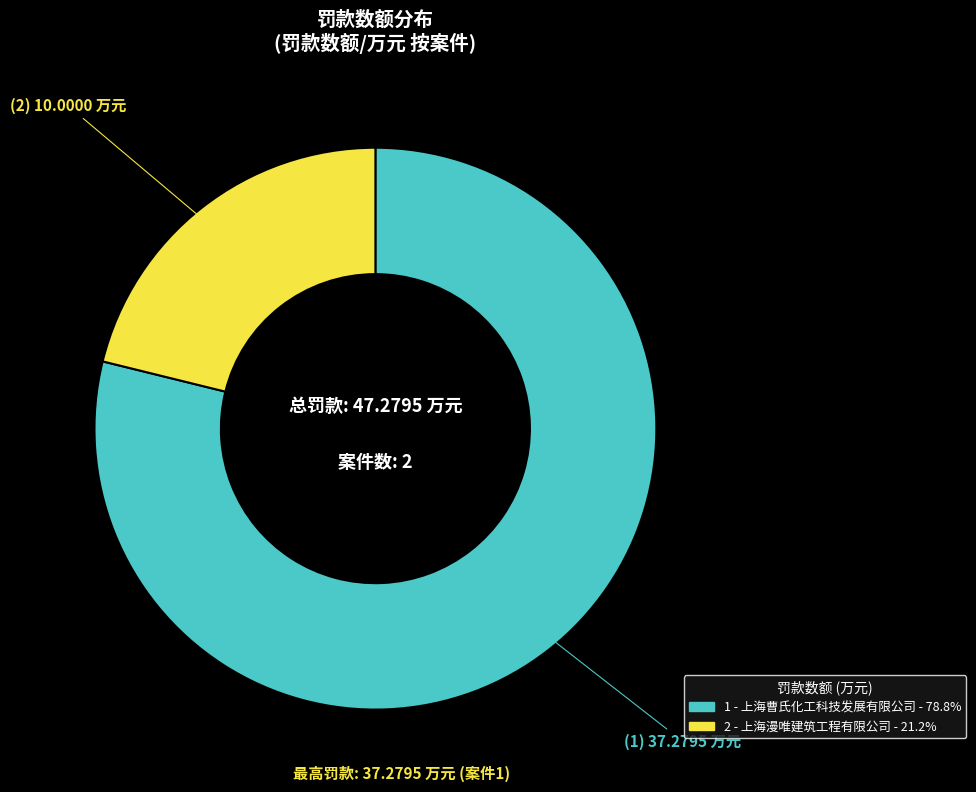

Rank the categories by value from highest to lowest.

1 - 上海曹氏化工科技发展有限公司, 2 - 上海漫唯建筑工程有限公司